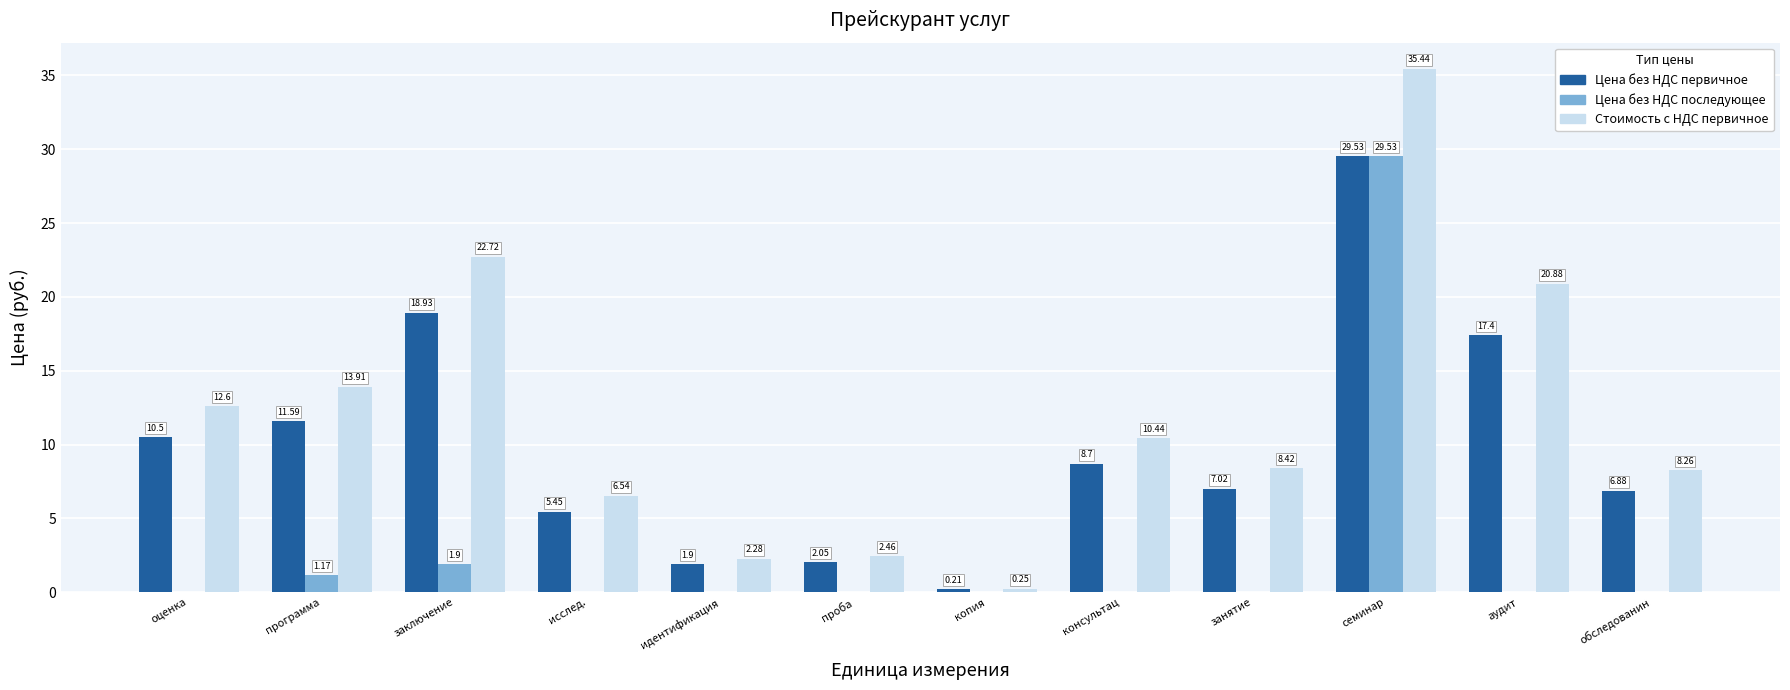

The value of Цена без НДС первичное at аудит is 17.4. True or false?

True